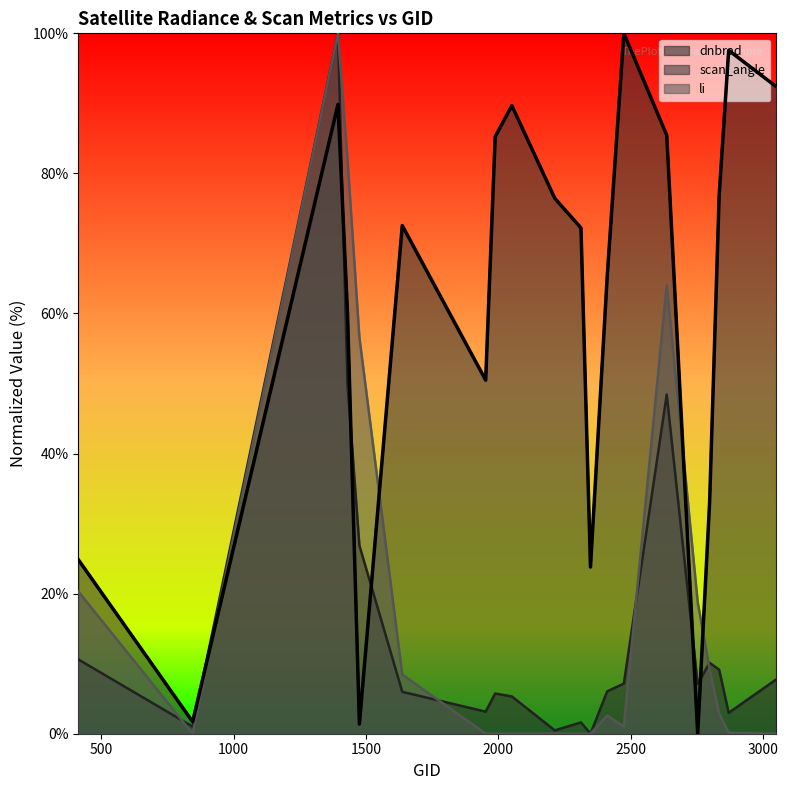

How many series are shown in this chart?

3